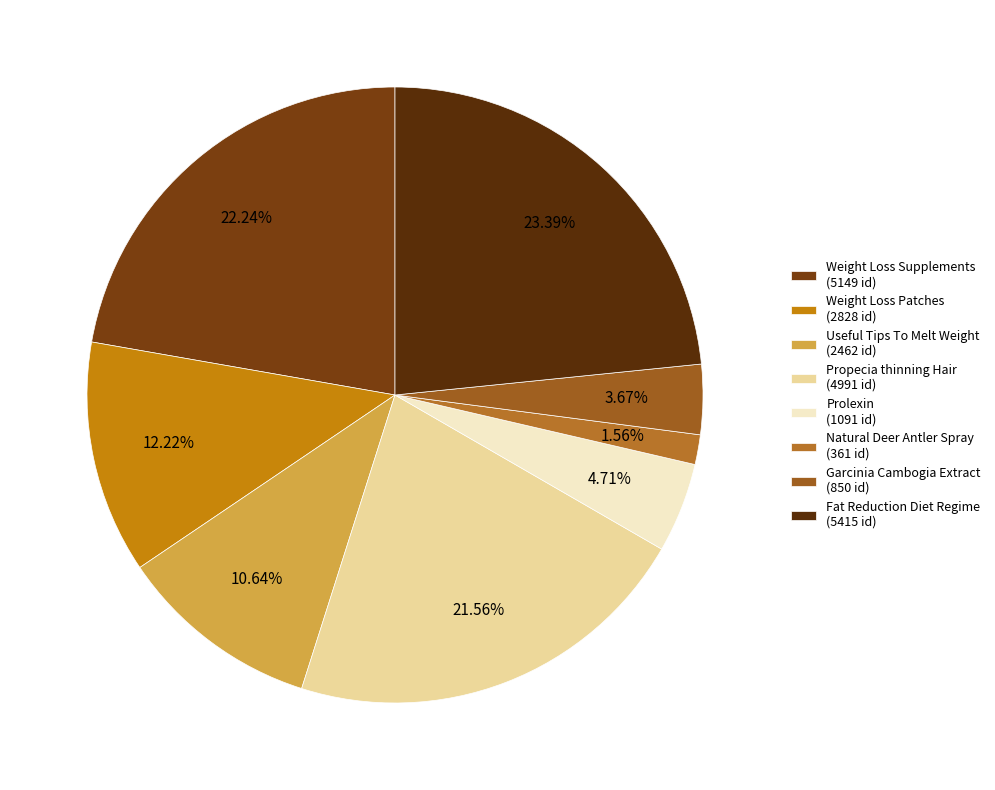

To the nearest percent, what is the difference between the largest and smallest slice percentages?

22%